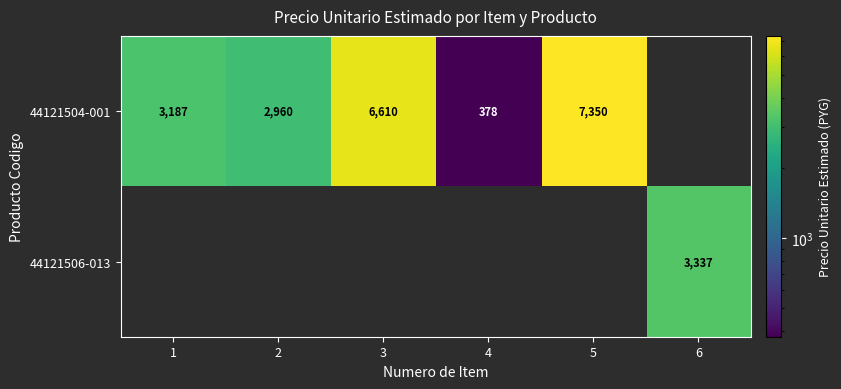

The value of 44121504-001 at 3 is 6610. True or false?

True